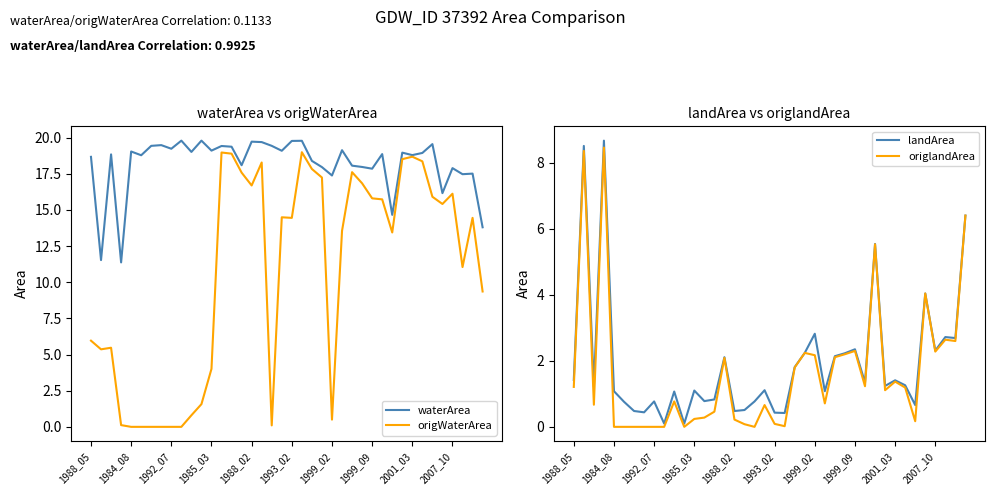

What is the spread (max minus min) of values at 18?

19.4